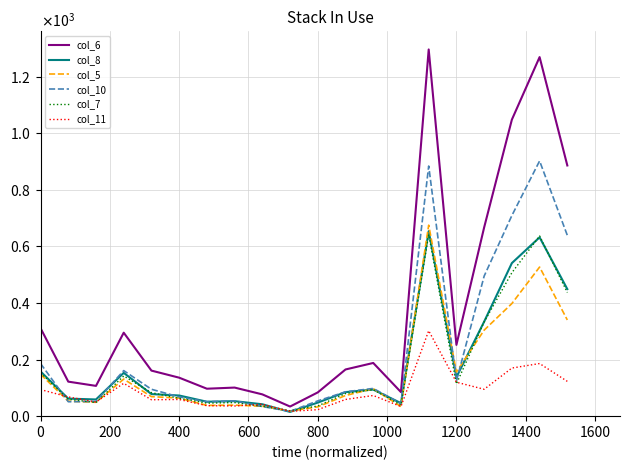

What are all the series names shown in the legend?

col_6, col_8, col_5, col_10, col_7, col_11